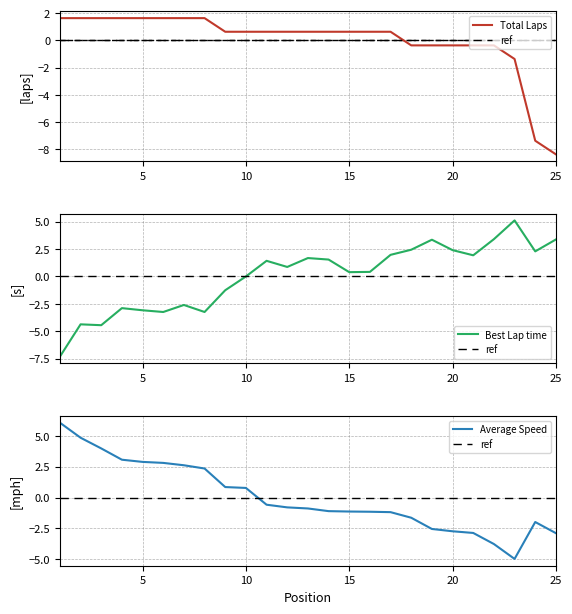

What is the value of the Best Lap time point at the 15th from the left?

0.4